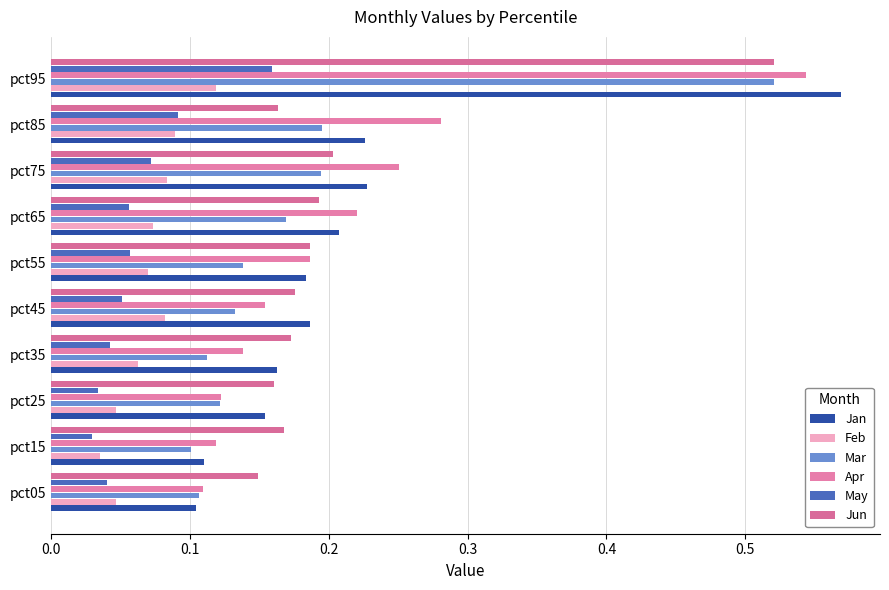

Reading left to right, transcribe all the data shown in this chart.

Jan: 0.1	0.1	0.2	0.2	0.2	0.2	0.2	0.2	0.2	0.6
Feb: 0.0	0.0	0.0	0.1	0.1	0.1	0.1	0.1	0.1	0.1
Mar: 0.1	0.1	0.1	0.1	0.1	0.1	0.2	0.2	0.2	0.5
Apr: 0.1	0.1	0.1	0.1	0.2	0.2	0.2	0.3	0.3	0.5
May: 0.0	0.0	0.0	0.0	0.1	0.1	0.1	0.1	0.1	0.2
Jun: 0.1	0.2	0.2	0.2	0.2	0.2	0.2	0.2	0.2	0.5